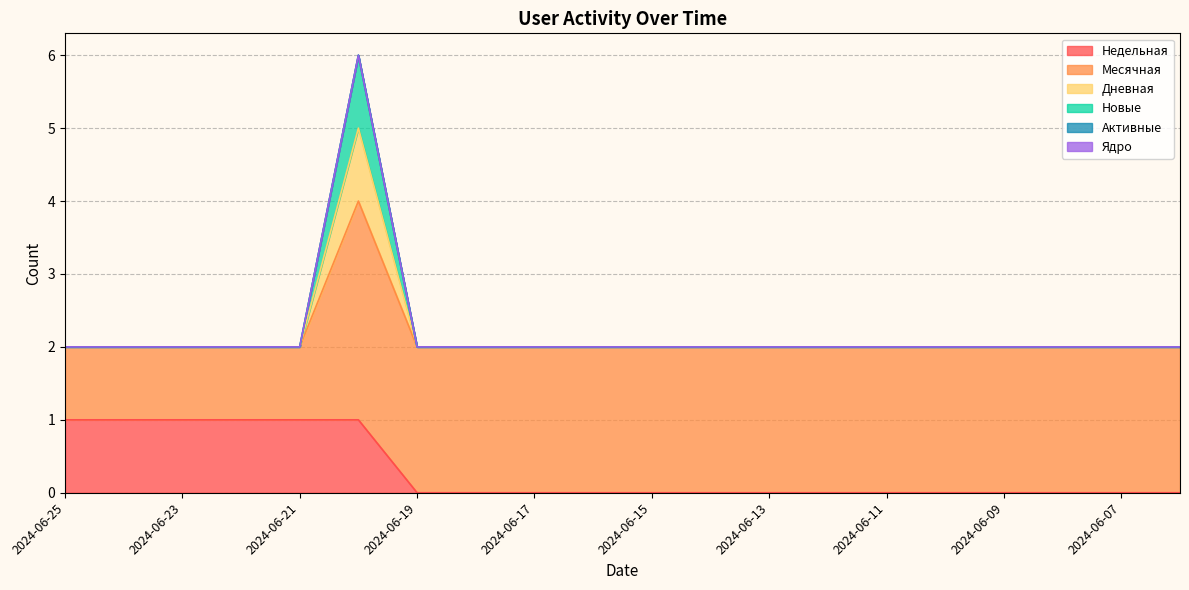

What is the difference between the highest and lowest values at 2024-06-17?

2